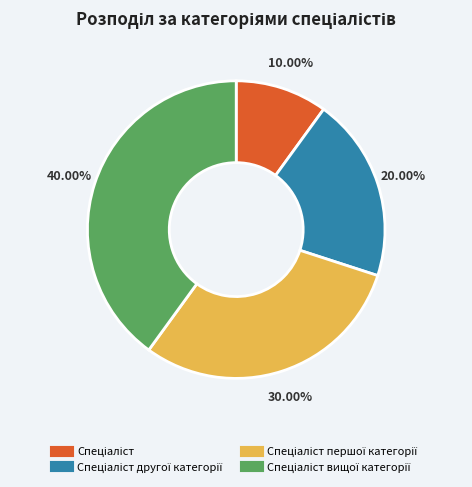

Is there a majority slice in this chart?

No